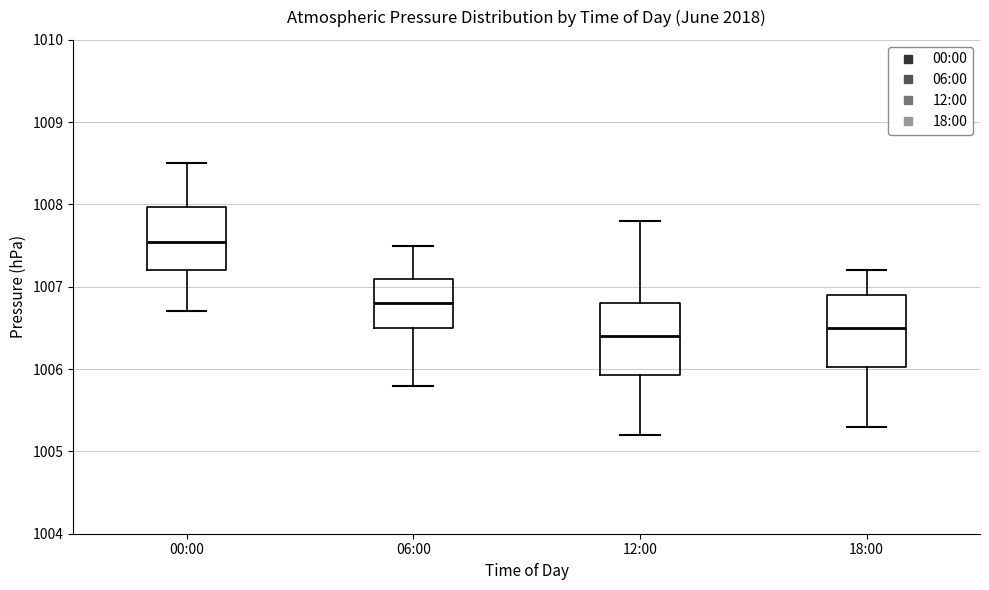

Which box has the lowest median line?

12:00